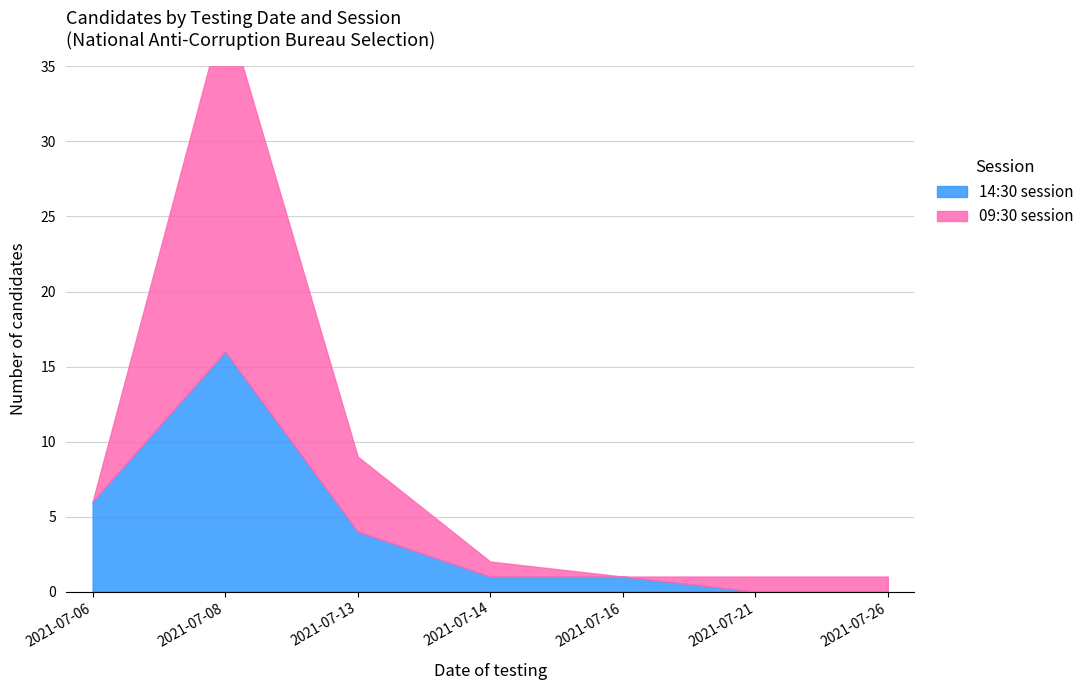

What is the difference between the maximum and second lowest values in the 14:30 session series?

16